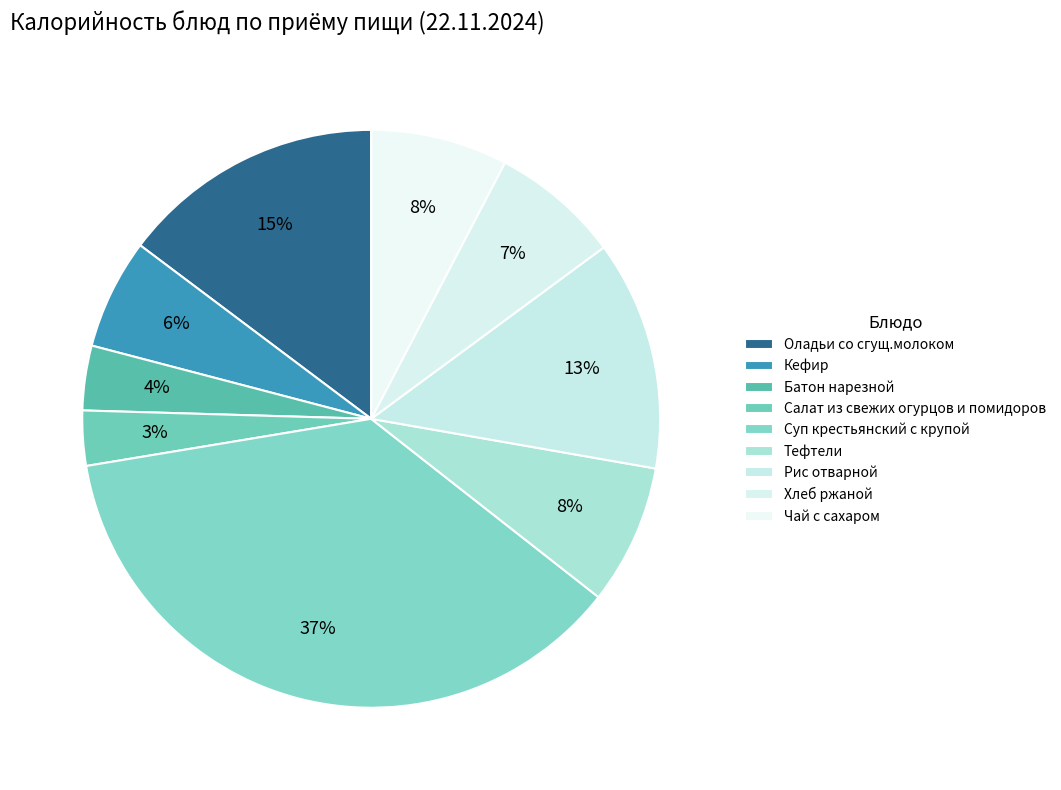

How many segments does this pie chart have?

9